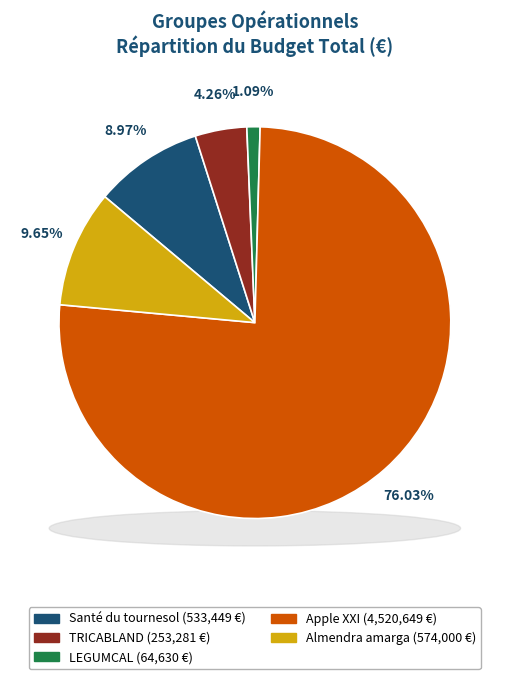

Count the number of slices in the pie.

5